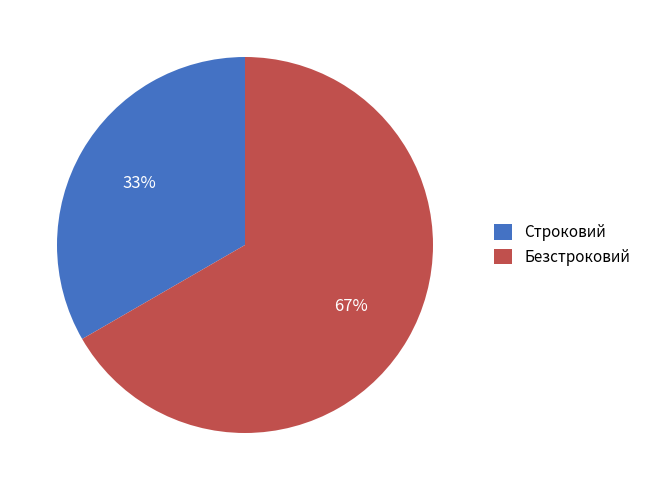

Count the number of slices in the pie.

2